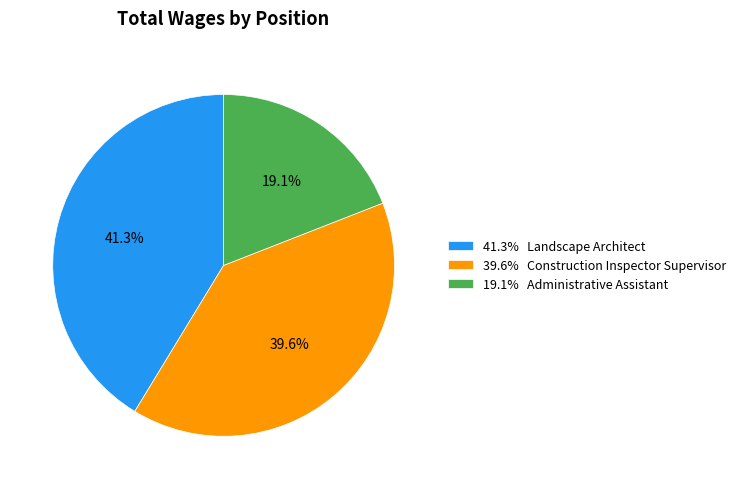

What percentage is NOT represented by 39.6% Construction Inspector Supervisor?

60.4%